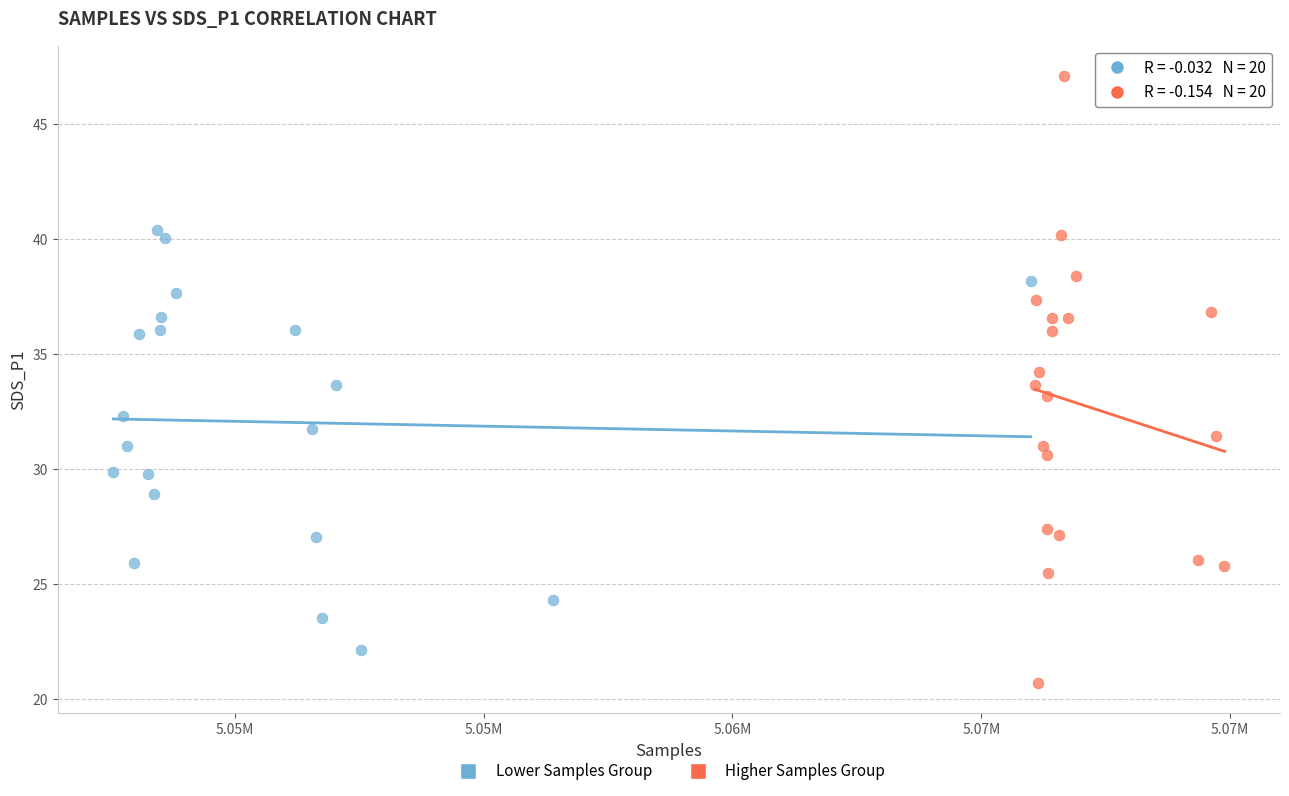

Which series has the largest Y range (max minus min)?

Higher Samples Group